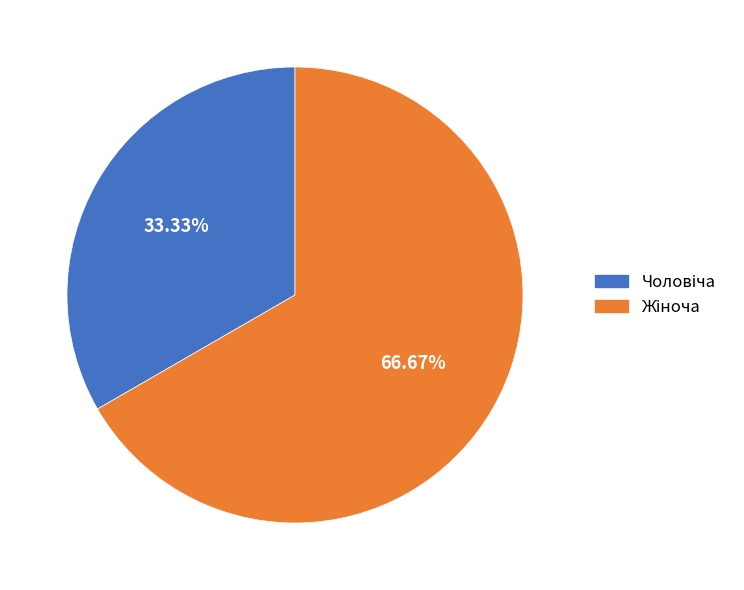

Is there any slice that represents more than half of the pie?

Yes